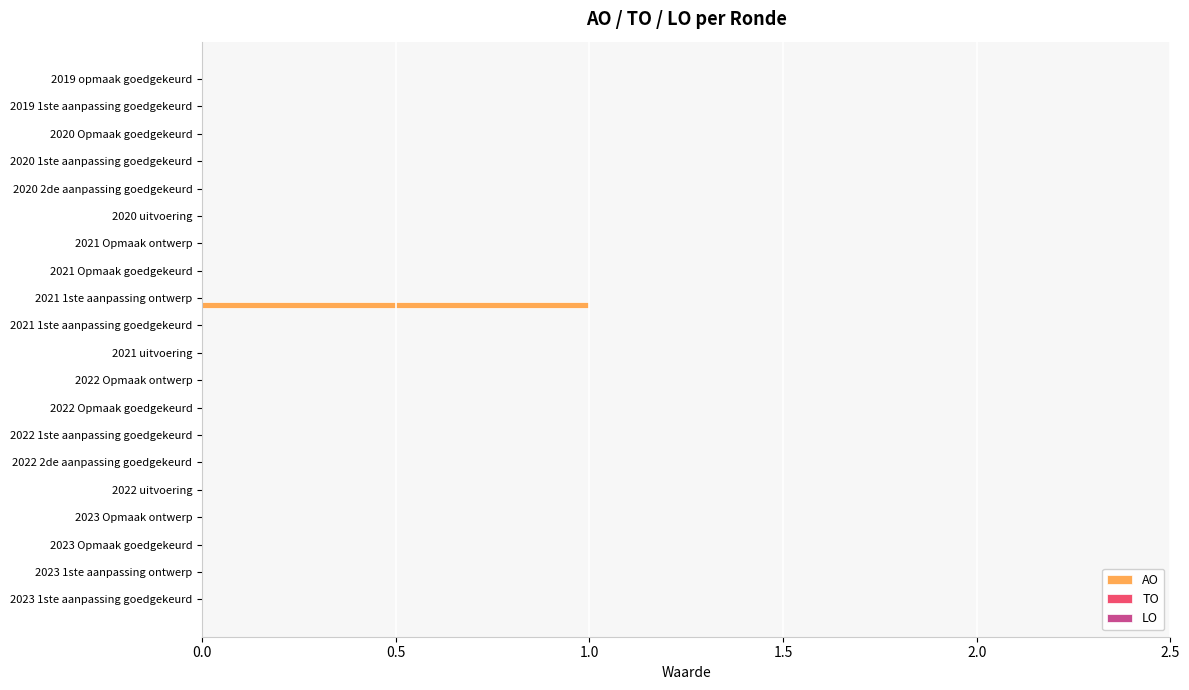

What is the change in value from 2022 2de aanpassing goedgekeurd to 2021 1ste aanpassing ontwerp?

+1